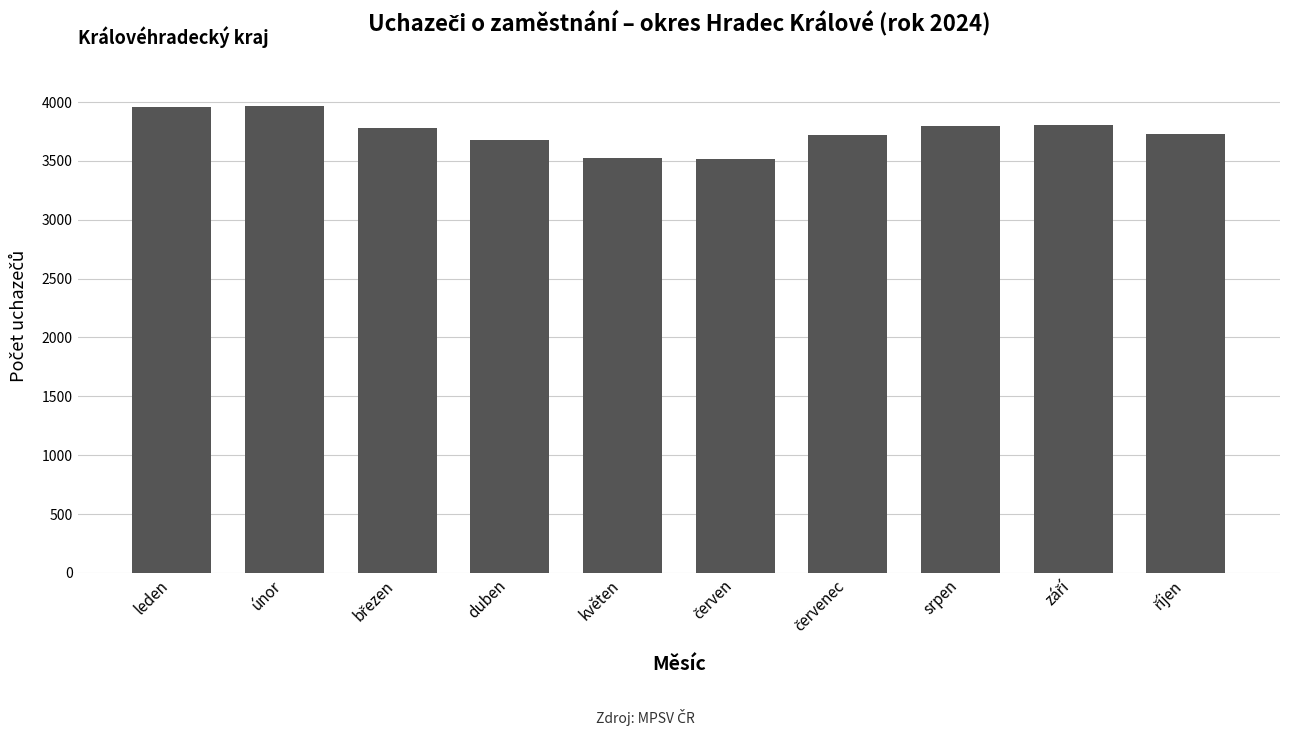

The chart shows a value of 5794 at duben. True or false?

False